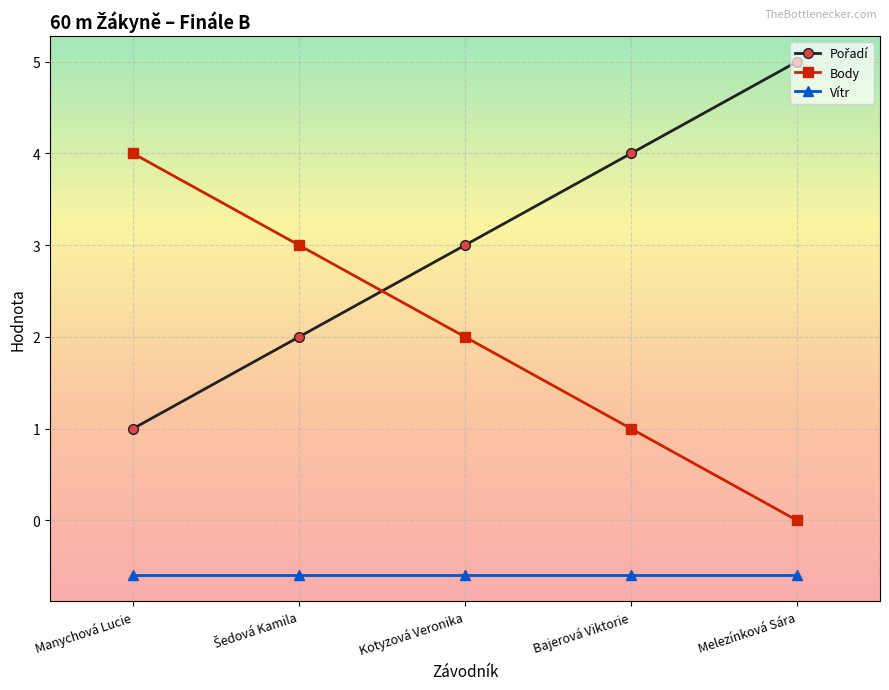

What is the sum of all Vítr values?

-3.0